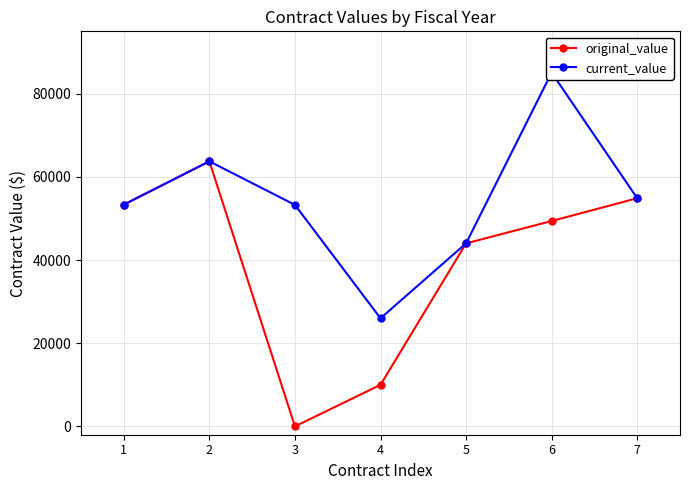

How many lines are shown in the chart?

2